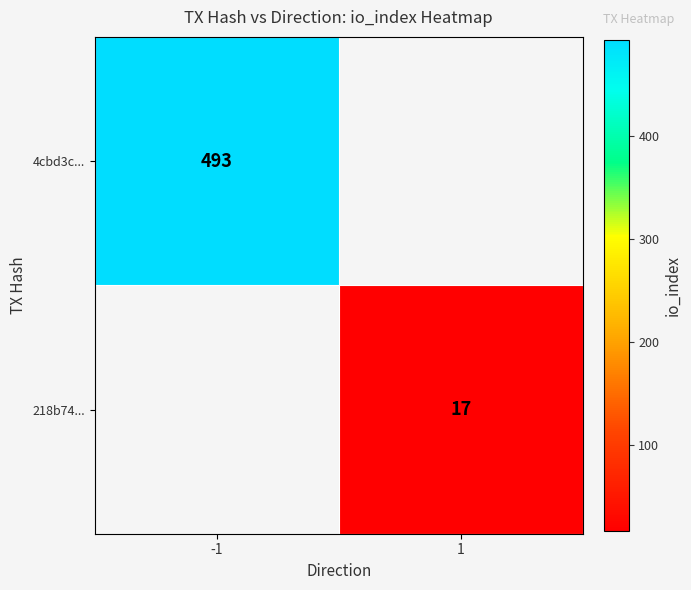

The value of 4cbd3c... at -1 is 128. True or false?

False